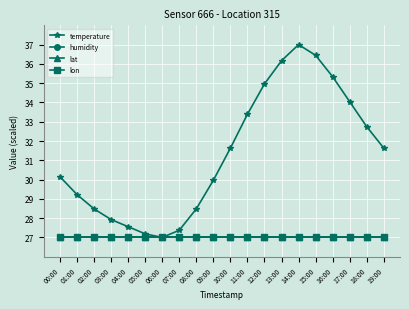

Is this an area chart (filled region under the line)?

No